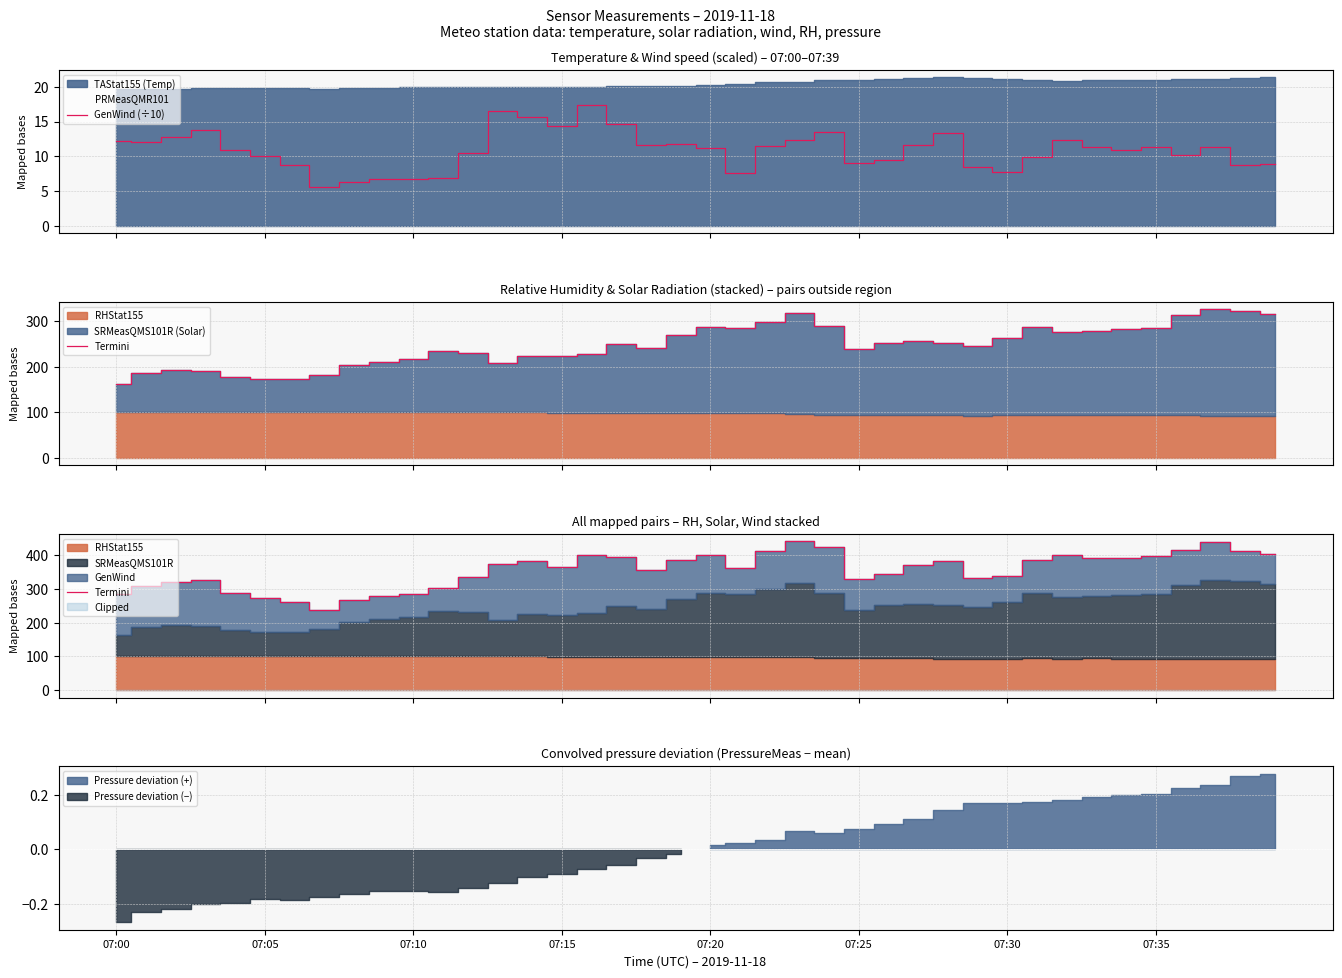

Between 34 and 22, which is larger?

22